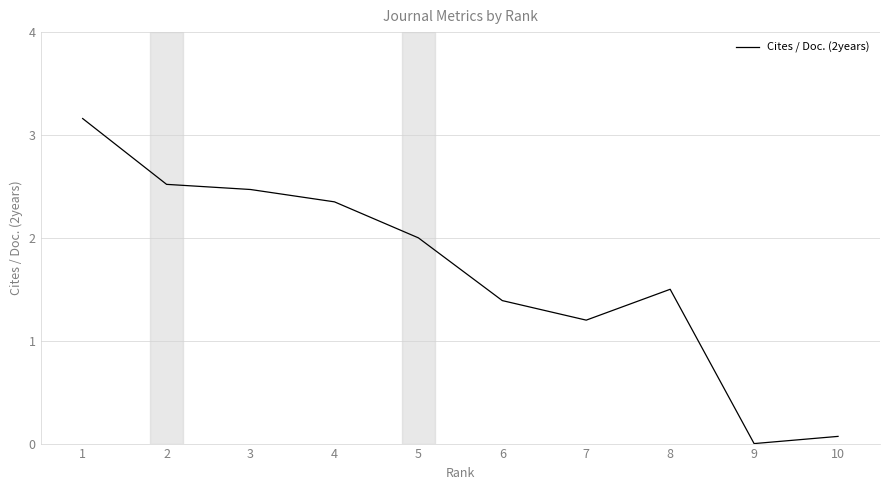

Approximately how many times larger is the value at 6 compared to 8?

0.9